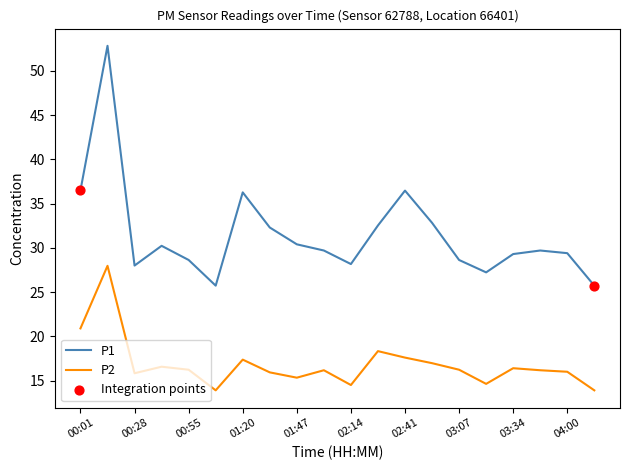

Which series has the largest total across all categories?

P1